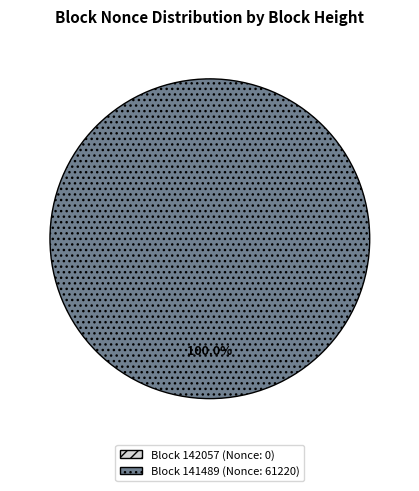

True or false: 141489 accounts for 92% of the total.

False